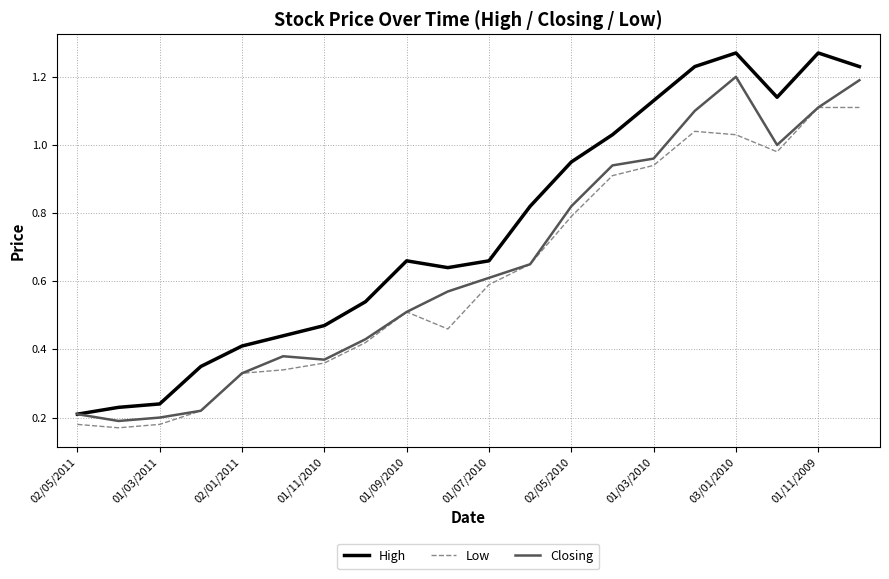

True or false: High and Low intersect in this chart.

False